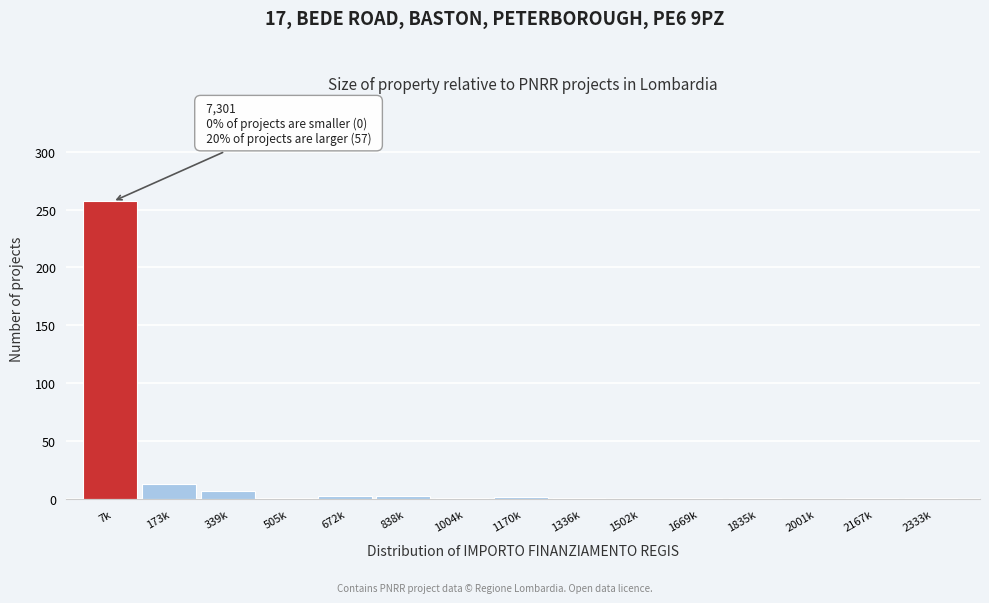

The chart shows a value of 1 at 1669k. True or false?

True